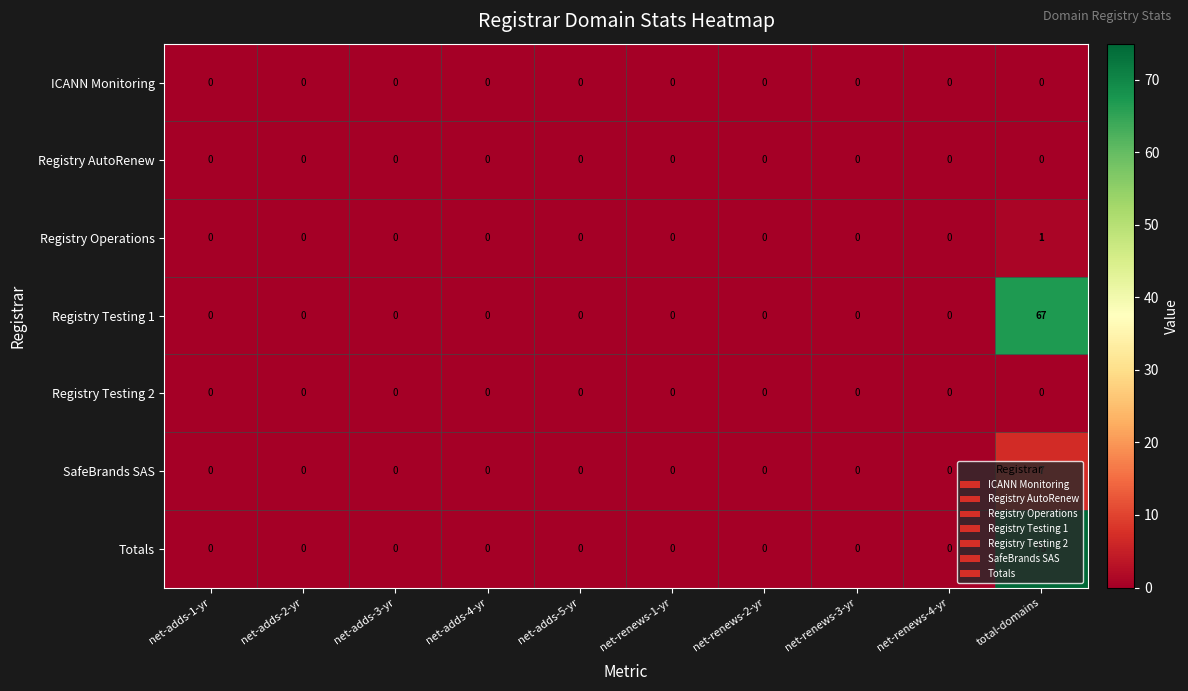

Is it true that Totals equals 0 at net-adds-4-yr?

True